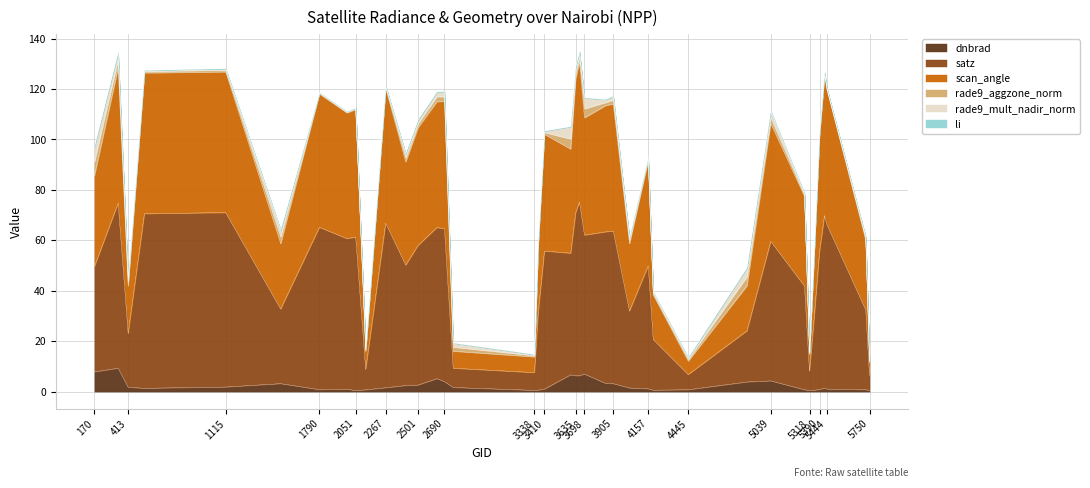

What is the highest value of the dnbrad series?

9.3